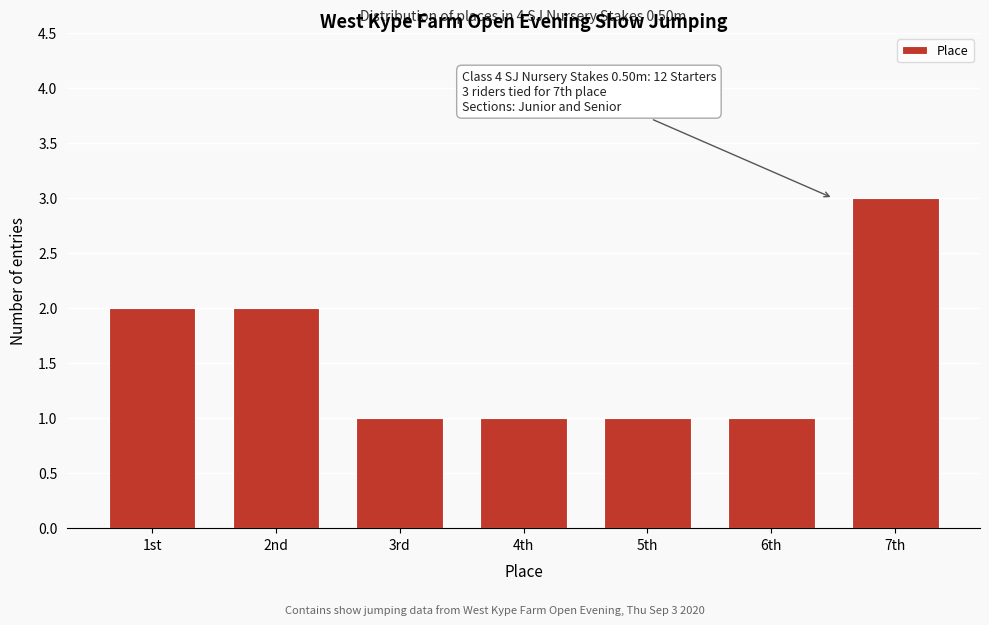

Reading left to right, what are all the values shown in this chart?

1st=2	2nd=2	3rd=1	4th=1	5th=1	6th=1	7th=3